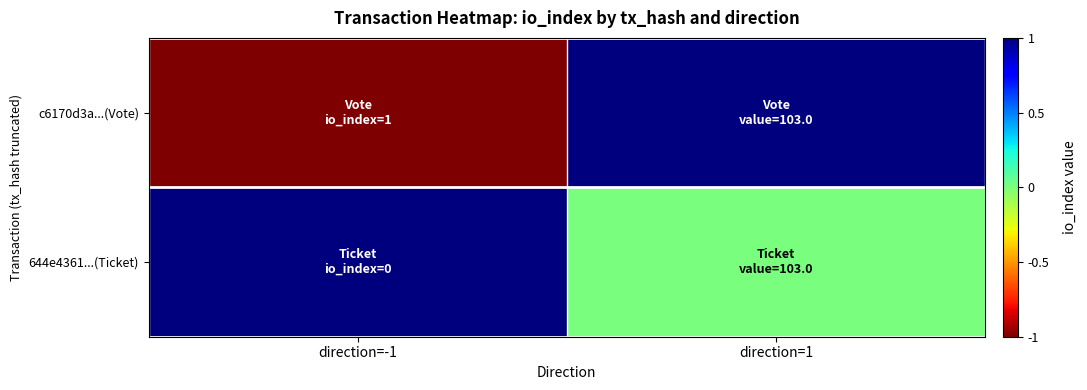

How many categories are shown in the chart?

2